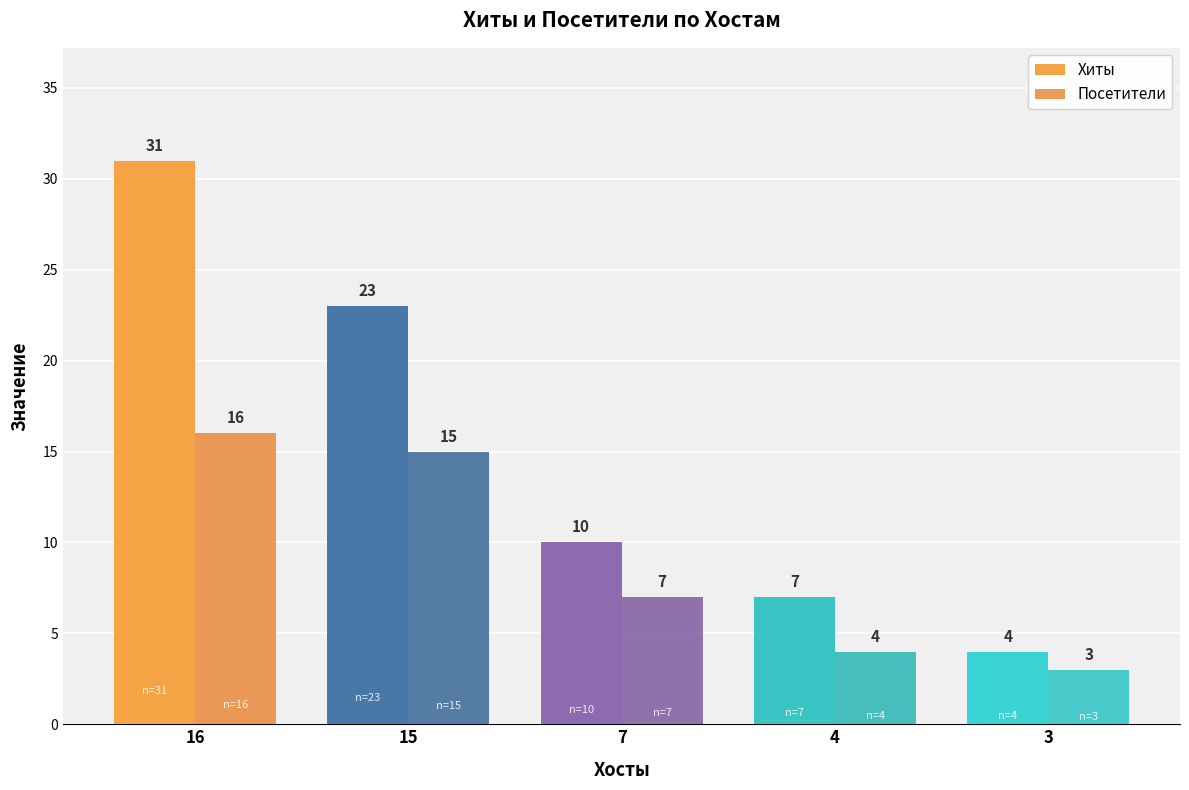

At which label does Хиты first exceed 10?

16